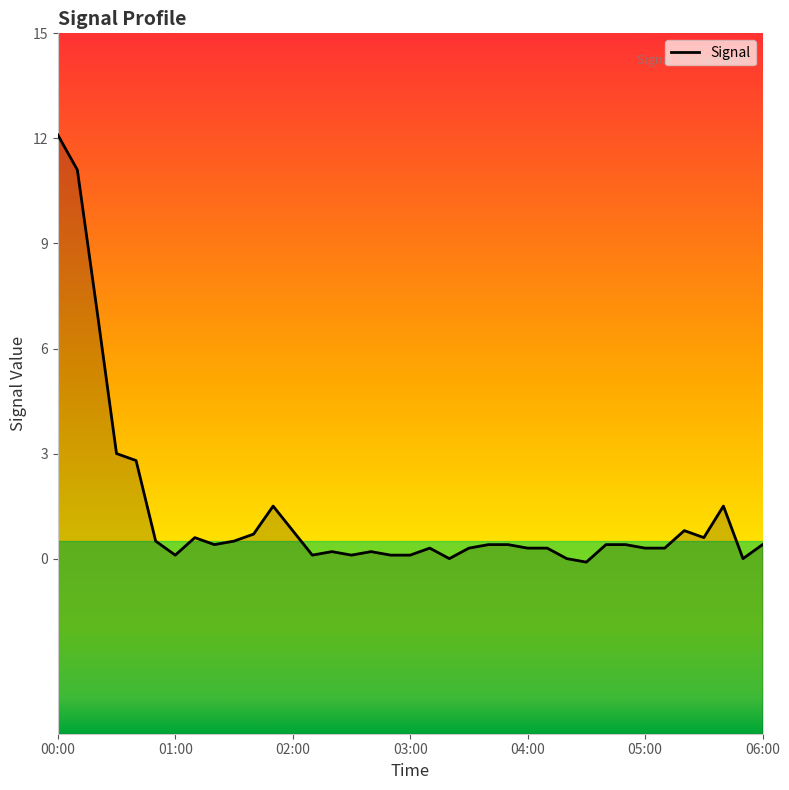

What is the smallest value displayed?

-0.1